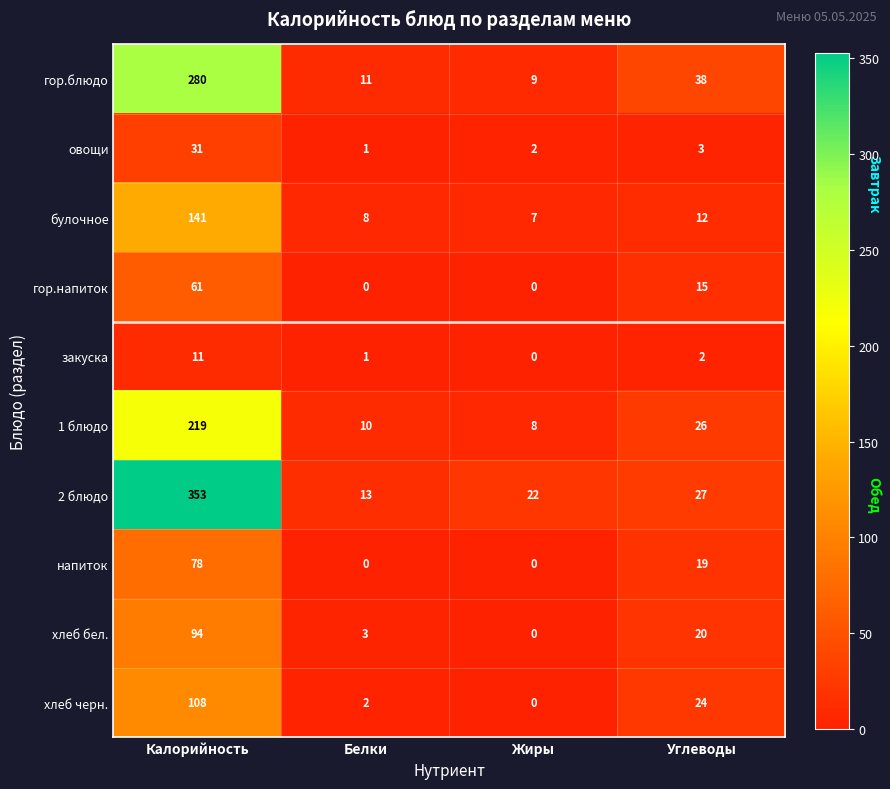

What is the difference between the хлеб бел. values at Жиры and Калорийность?

94